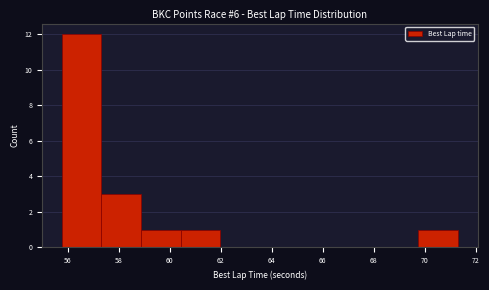

Reading left to right, transcribe this chart: for each bar, give the range it covers on the x-axis and its height. Neither the bar edges nor the heights are printed on the chart, so give them approximately, as read against the axes.

55.8 to 57.4: 12
57.4 to 58.8: 3
58.8 to 60.4: 1
60.4 to 62.0: 1
62.0 to 63.6: 0
63.6 to 65.0: 0
65.0 to 66.6: 0
66.6 to 68.2: 0
68.2 to 69.8: 0
69.8 to 71.2: 1